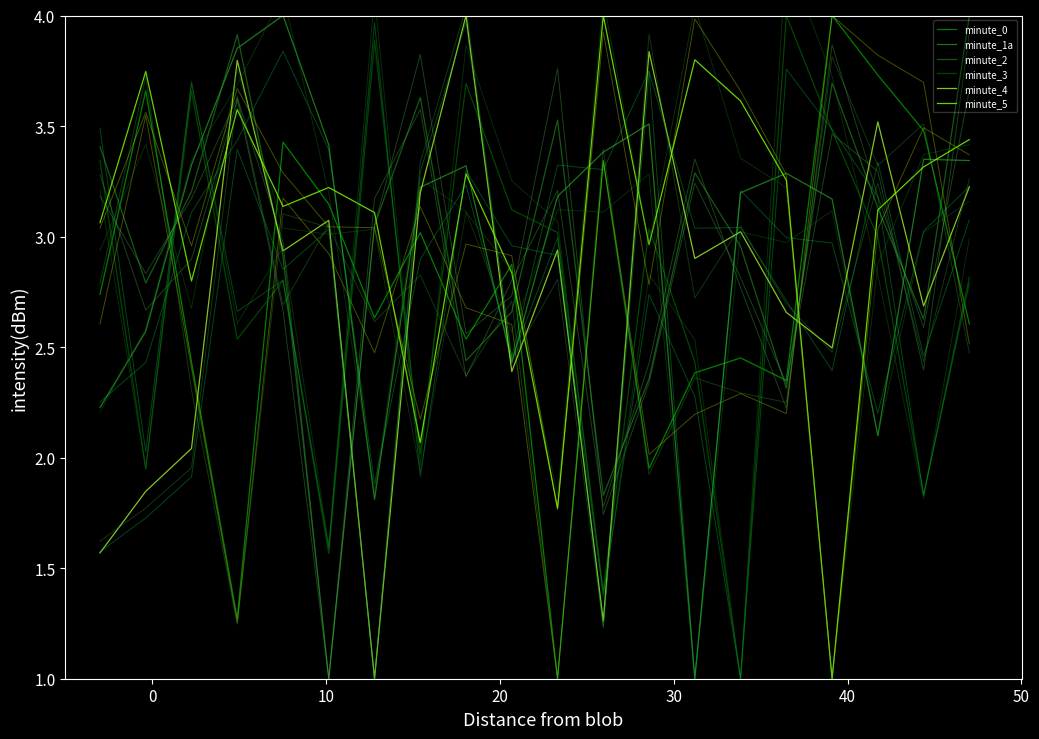

True or false: minute_5 and minute_3 intersect in this chart.

True